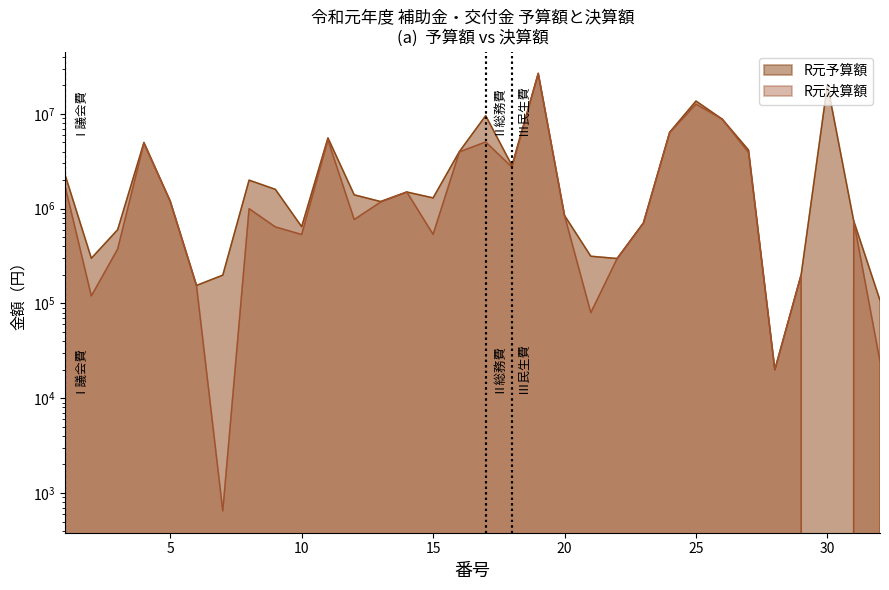

Reading left to right, what are all the values shown in this chart?

R元予算額: 1=2280000	2=300000	3=600000	4=5000000	5=1200000	6=155000	7=199000	8=2000000	9=1600000	10=646000	11=5585000	12=1400000	13=1190000	14=1500000	15=1300000	16=4005000	17=9586000	18=2856000	19=26768000	20=848000	21=315000	22=298000	23=706000	24=6411000	25=13674000	26=8800000	27=4155000	28=20000	29=200000	30=20399000	31=745000	32=108000
R元決算額: 1=1736151	2=120000	3=374950	4=4911712	5=1200000	6=154900	7=648	8=1000000	9=642000	10=533905	11=5313000	12=768156	13=1173000	14=1500000	15=536000	16=3971904	17=5061600	18=2744000	19=26768000	20=847021	21=80000	22=297308	23=706000	24=6350941	25=12690772	26=8800000	27=3915750	28=20000	29=200000	30=0	31=745000	32=24500